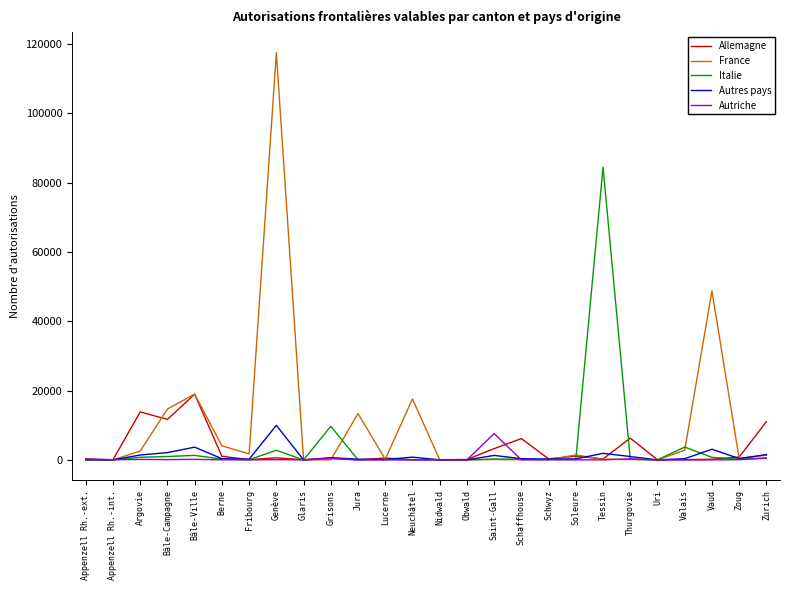

What is the highest value of the Autres pays series?

9976